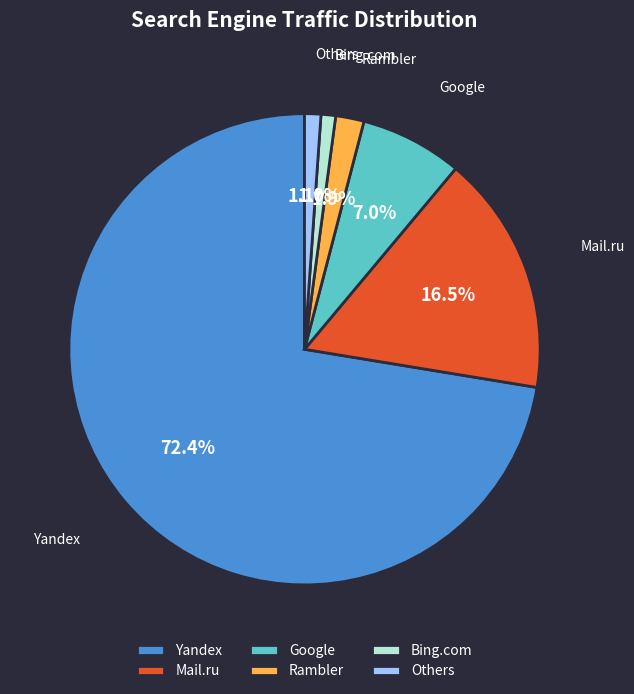

Do Yandex and Bing.com together represent more than half of the pie?

Yes